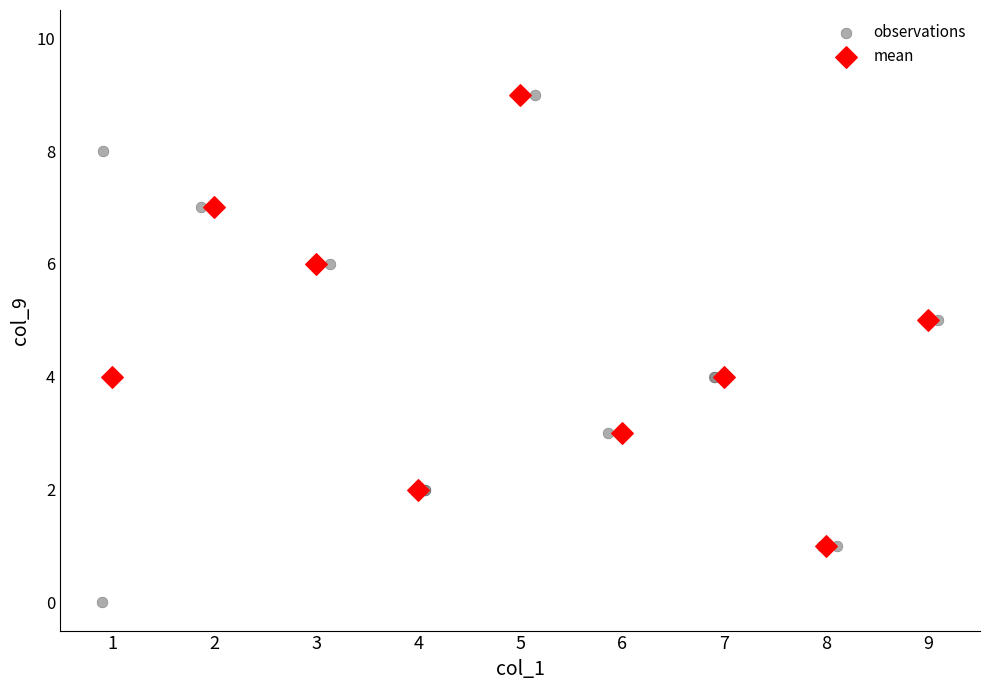

Which series contains the lowest Y value?

observations